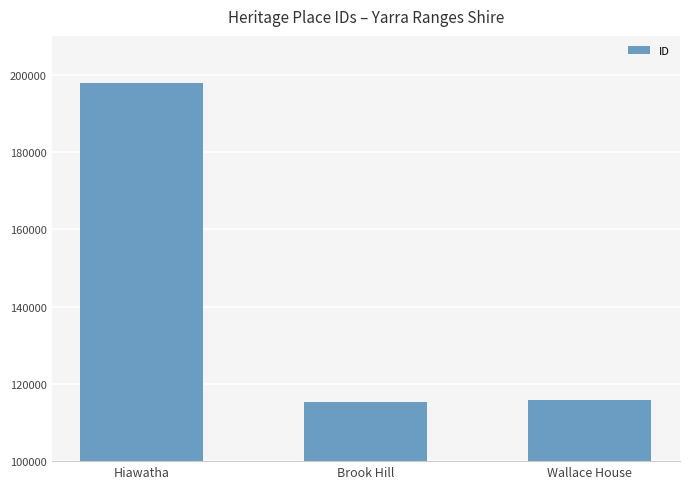

At which label is the value closest to 156451?

Wallace House